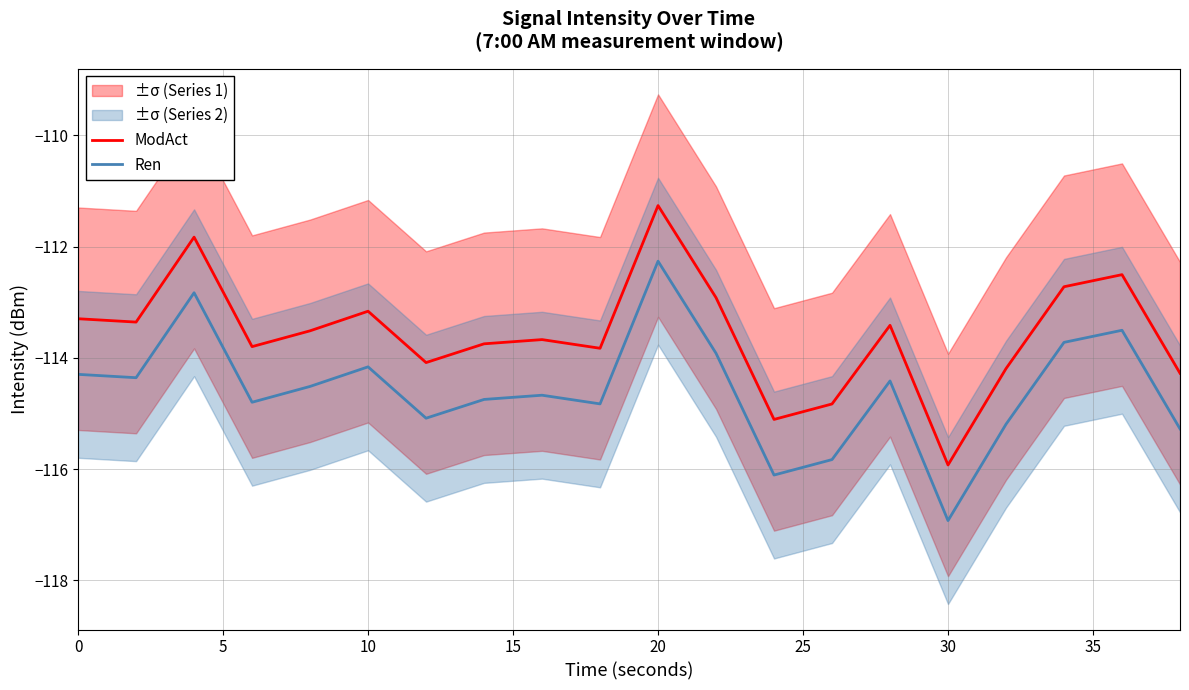

True or false: ModAct and Ren intersect in this chart.

False